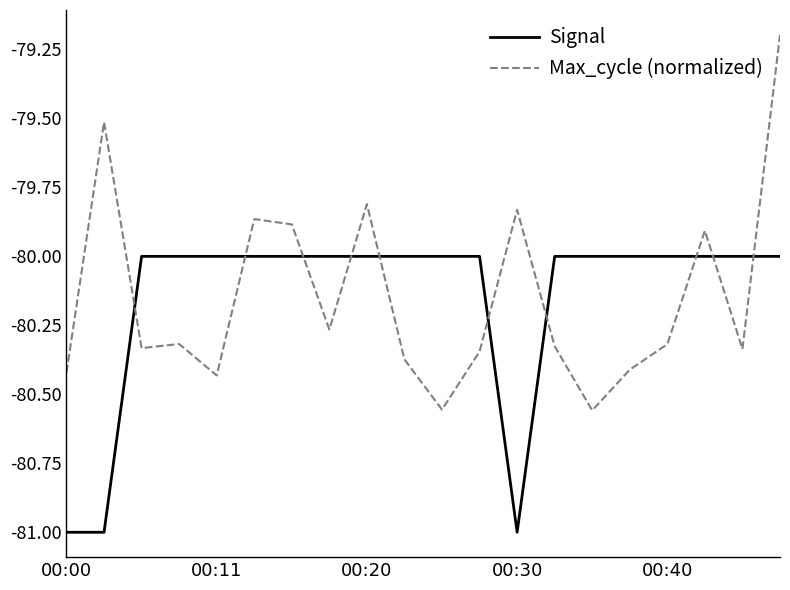

What are all the series names shown in the legend?

Signal, Max_cycle (normalized)